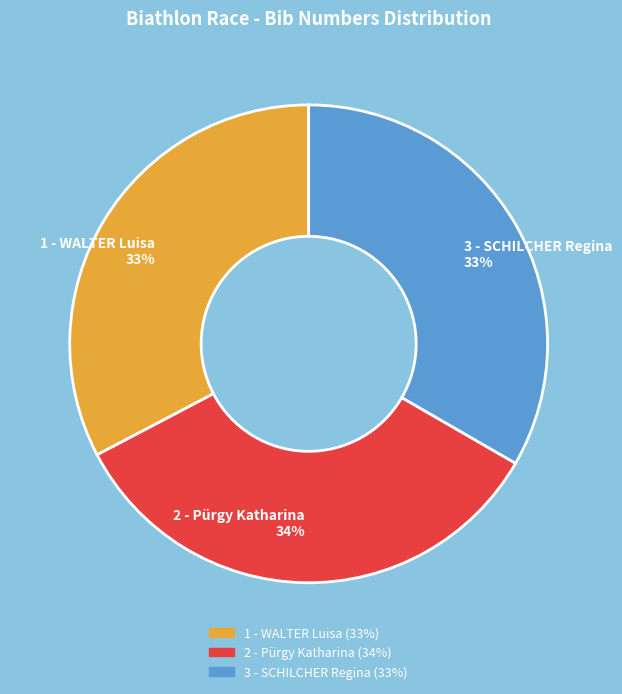

What is the ratio of the value at 2 - Pürgy Katharina 34% to the value at 3 - SCHILCHER Regina 33%?

1.0